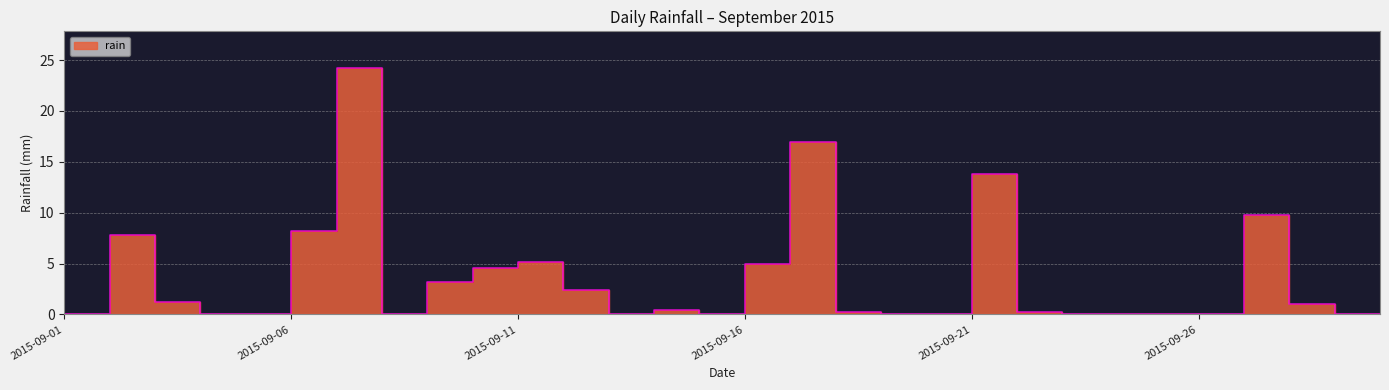

Which has a higher value, 2015-09-02 or 2015-09-17?

2015-09-17